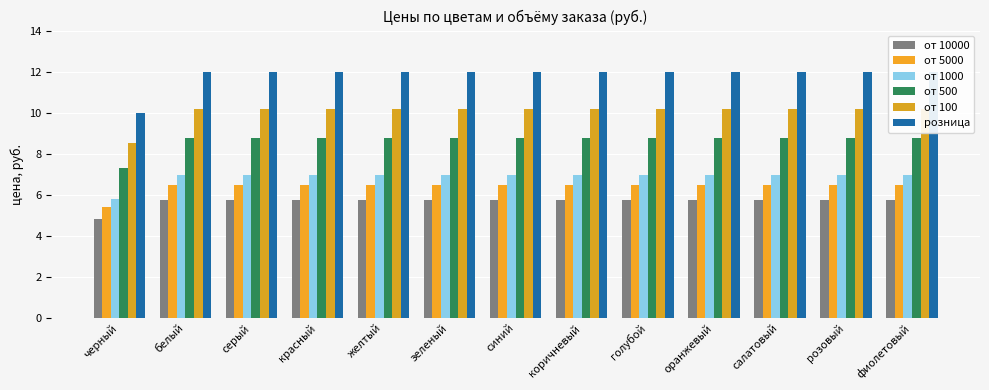

Which category has the highest value in the от 10000 series?

белый